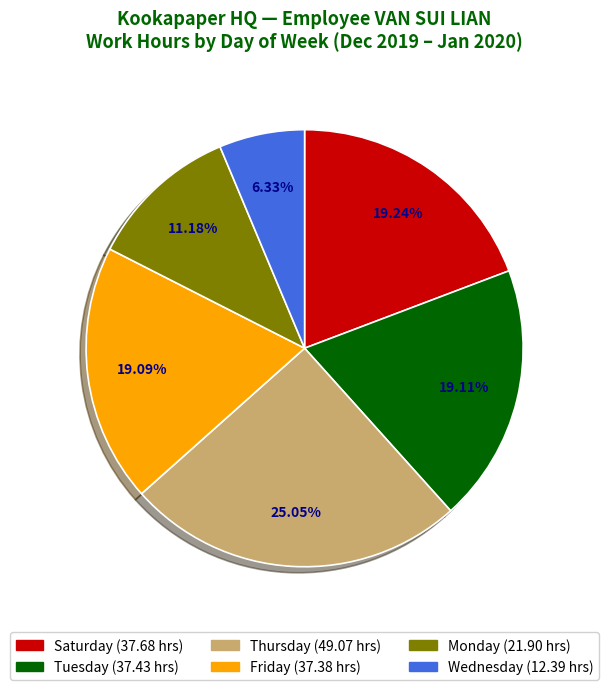

Does any single category account for the majority?

No